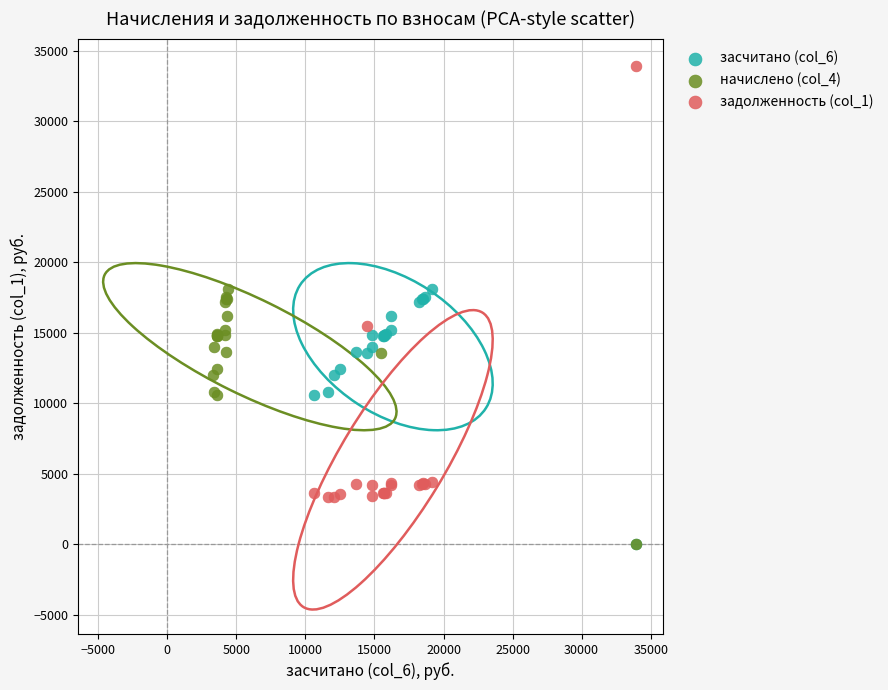

Which series has the widest spread of Y values?

задолженность (col_1)